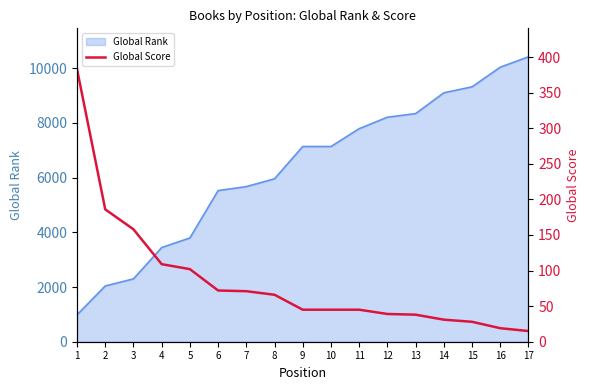

The value at 16 is 13. True or false?

False